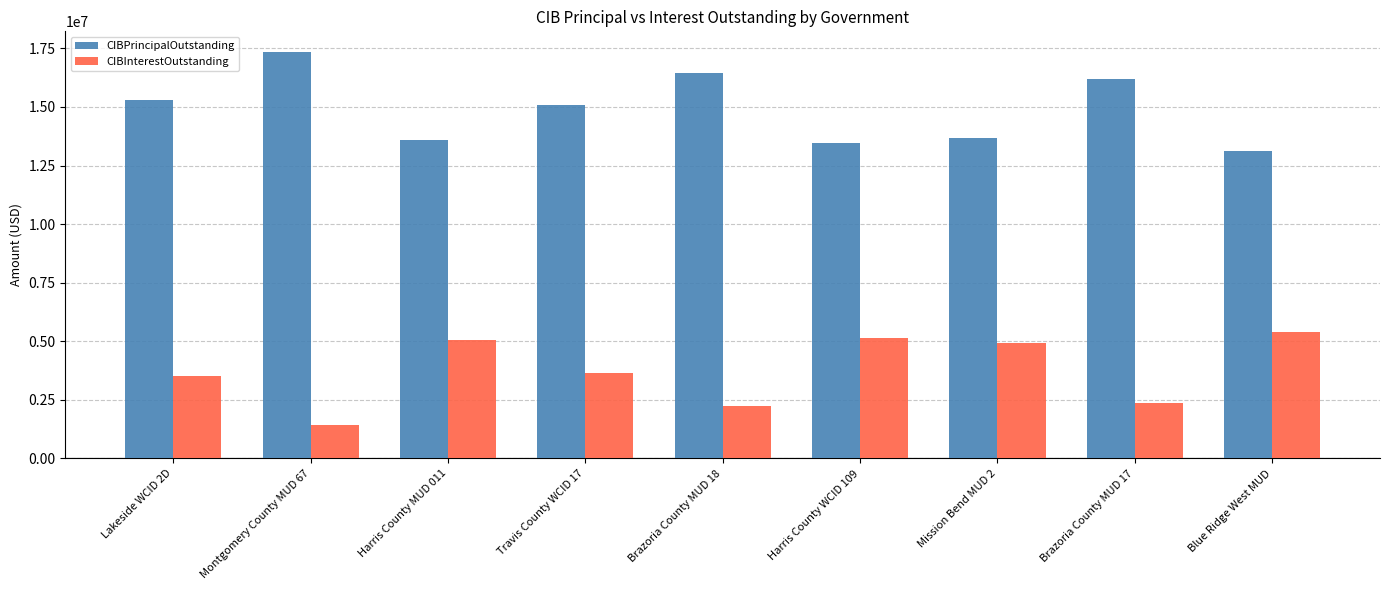

What is the average value of the CIBPrincipalOutstanding series?

14918333.3